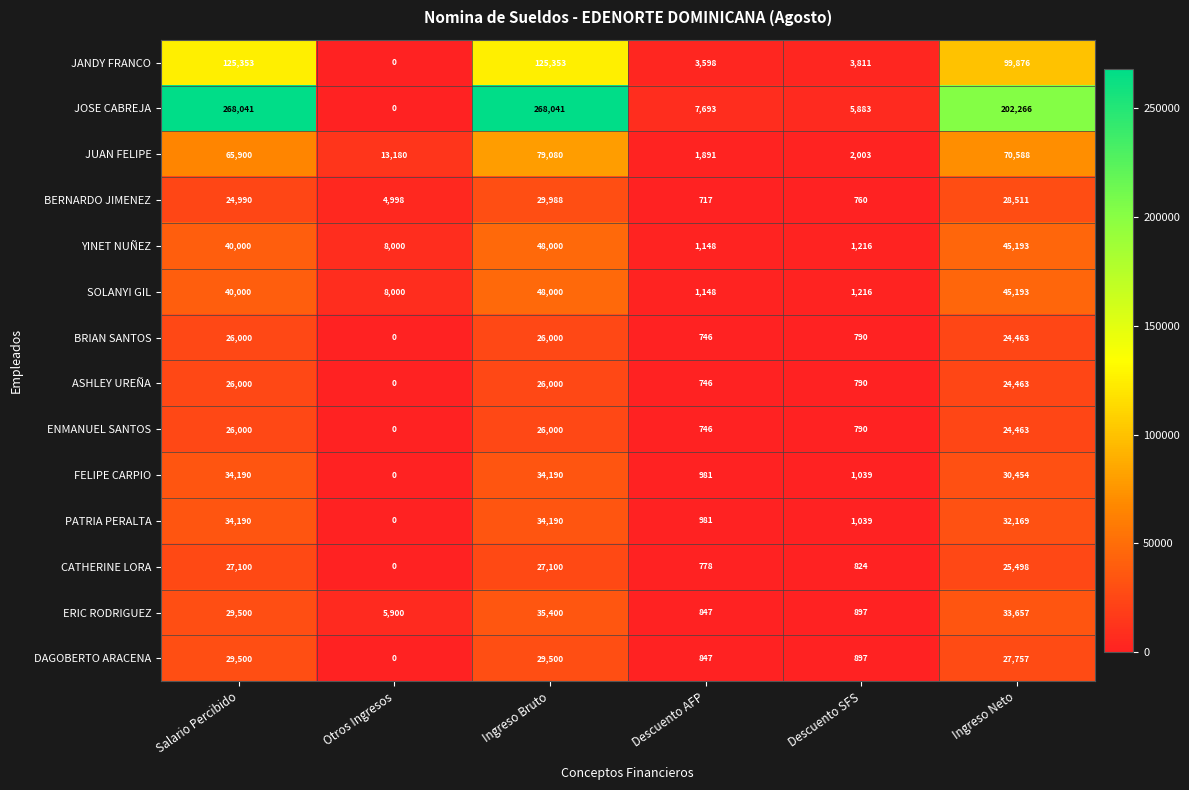

What is the total value across all series at Otros Ingresos?

40078